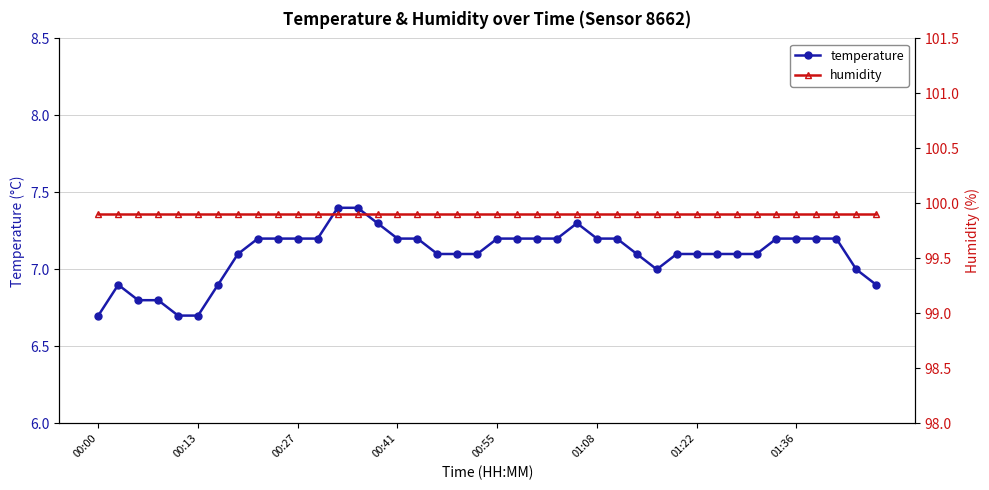

True or false: temperature has more than 0 interior local peaks.

True